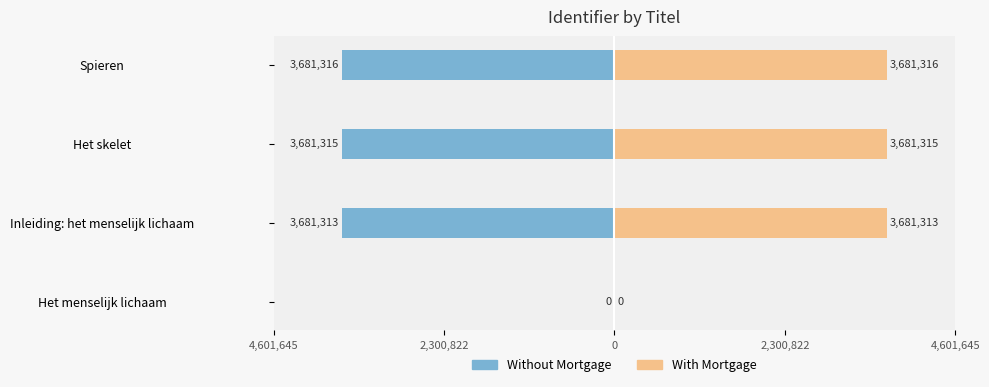

What are all the series names shown in the legend?

Without Mortgage, With Mortgage